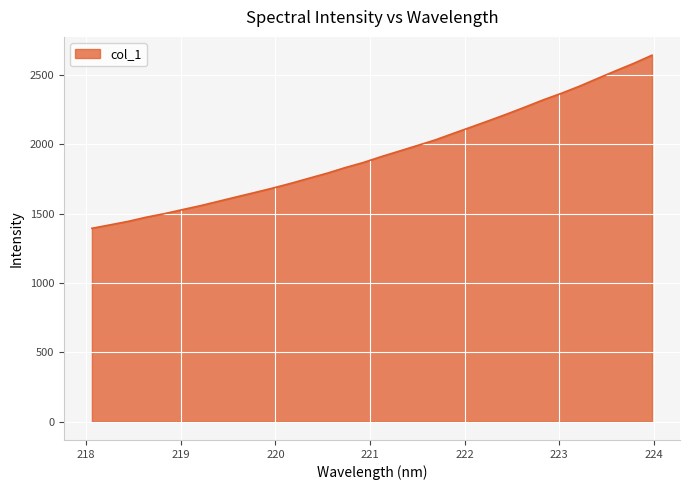

What is the maximum value shown in the chart?

2642.1